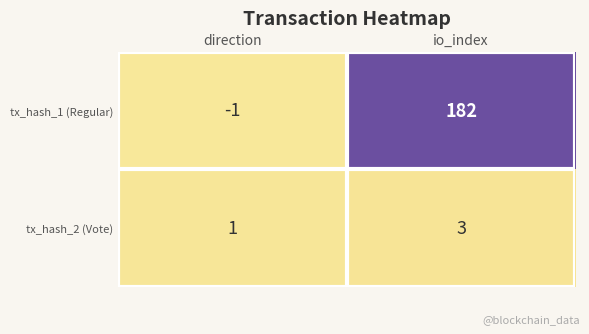

Which series has the largest total across all categories?

tx_hash_1 (Regular)